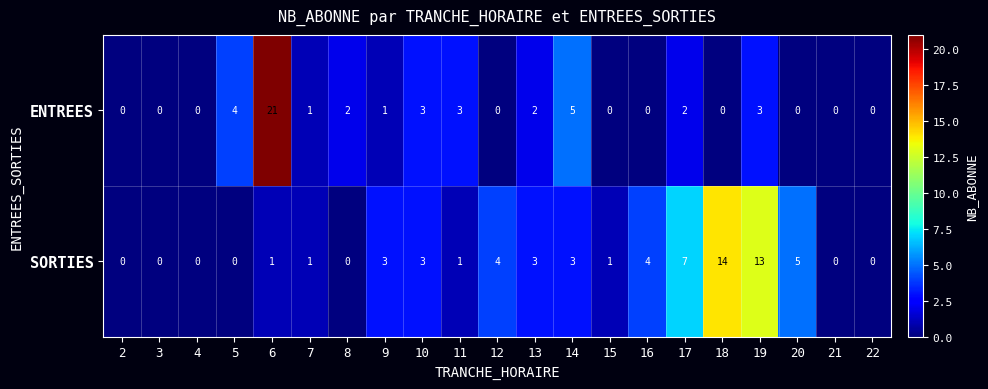

What is the approximate value of SORTIES at 19, to the nearest 5?

15